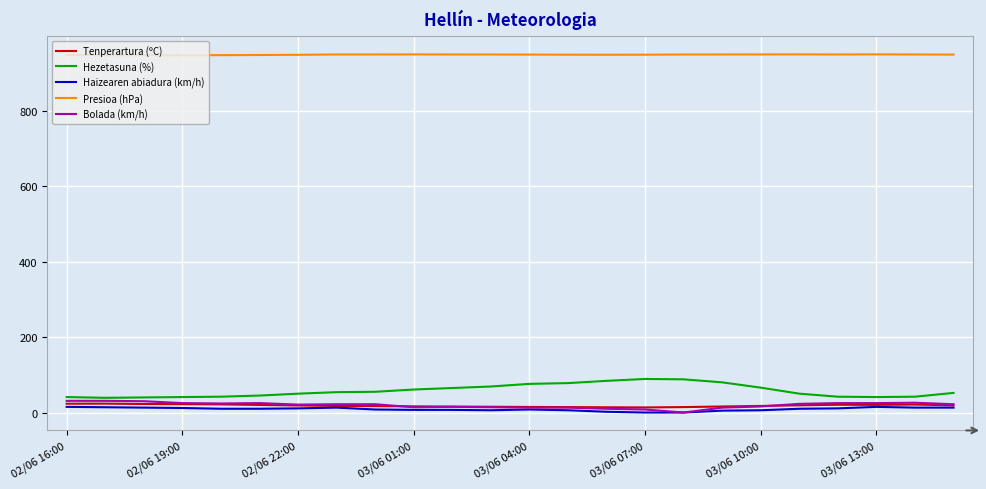

What is the greatest value displayed?

949.6